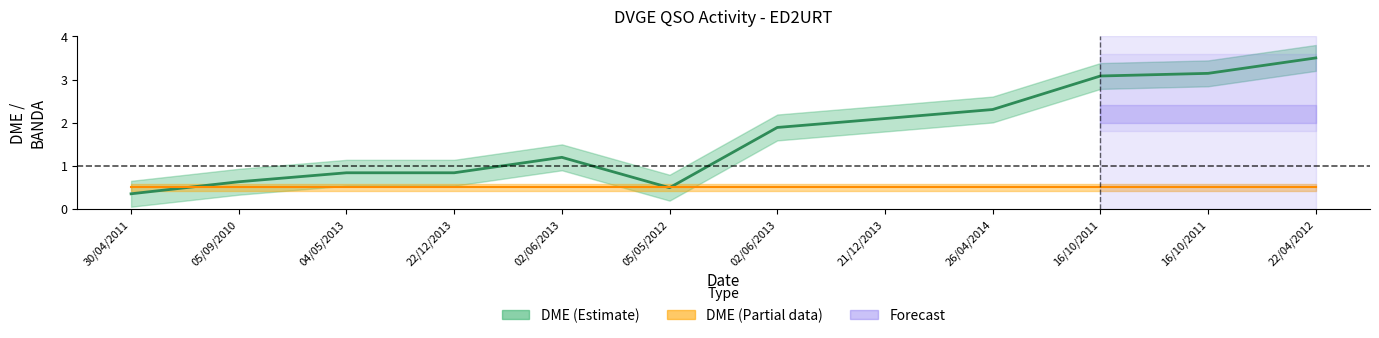

The chart shows a value of 0.5 at 05/05/2012. True or false?

True